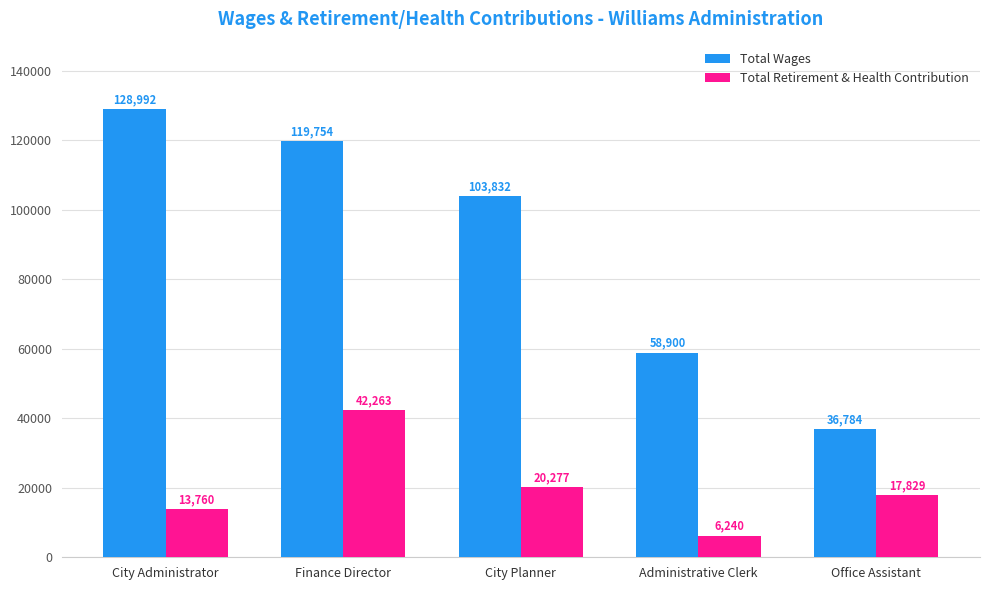

The value of Total Wages at Office Assistant is 36784. True or false?

True